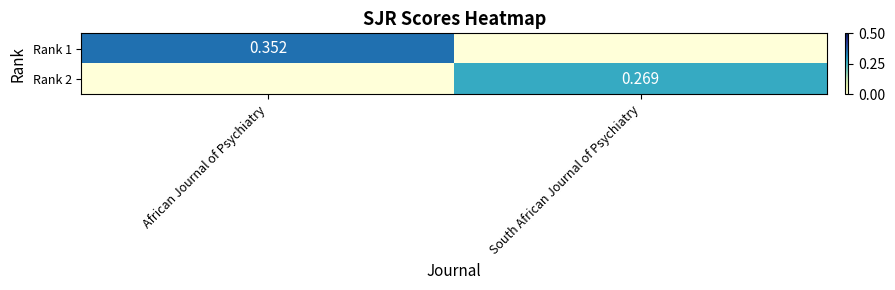

What is the difference between the Rank 2 values at African Journal of Psychiatry and South African Journal of Psychiatry?

0.3